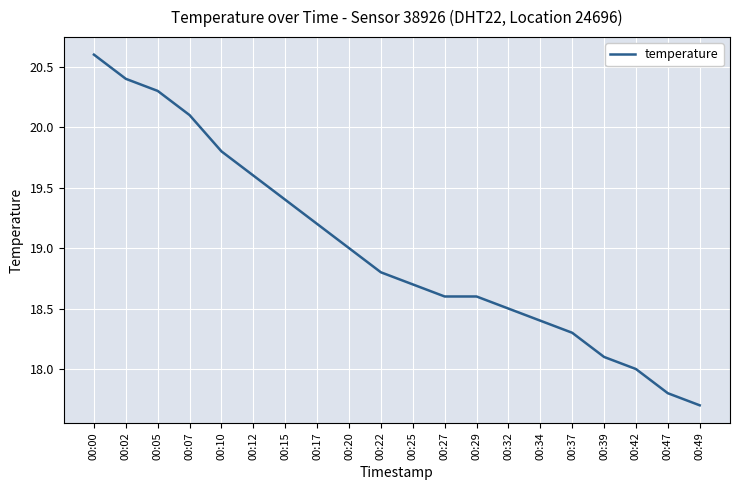

How many lines are shown in the chart?

1